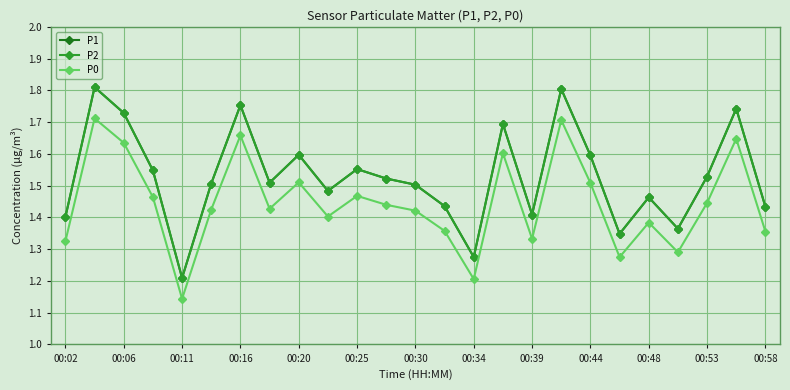

What is the value of the P2 point at the 8th from the left?

1.5